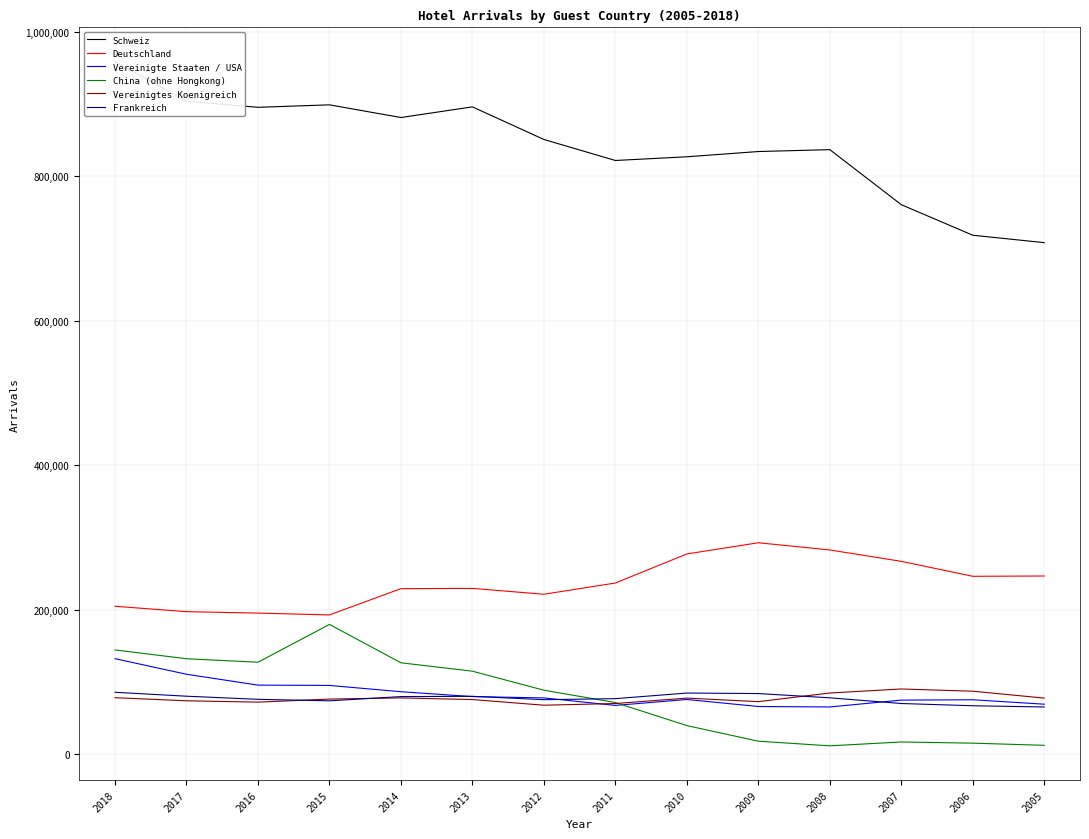

Reading right to left, transcribe all the data shown in this chart.

Schweiz: 708286	718562	760839	837014	834422	827134	822020	851099	896234	881499	899042	895628	904000	958865
Deutschland: 246871	246458	267156	282908	292899	277384	237168	221607	229724	229368	192991	195542	197504	204964
Vereinigte Staaten / USA: 69421	75565	75089	65613	66223	75942	67742	78121	79942	86705	95398	95835	110861	132410
China (ohne Hongkong): 12491	15511	17116	11805	18208	39795	71703	88795	115086	126749	179853	127503	132343	144541
Vereinigtes Koenigreich: 77873	87403	90484	84913	72960	77856	70364	68030	75841	78149	76511	72274	74160	78421
Frankreich: 65574	67279	70372	78266	84149	84852	77101	75672	80329	79960	74109	76178	80484	85914